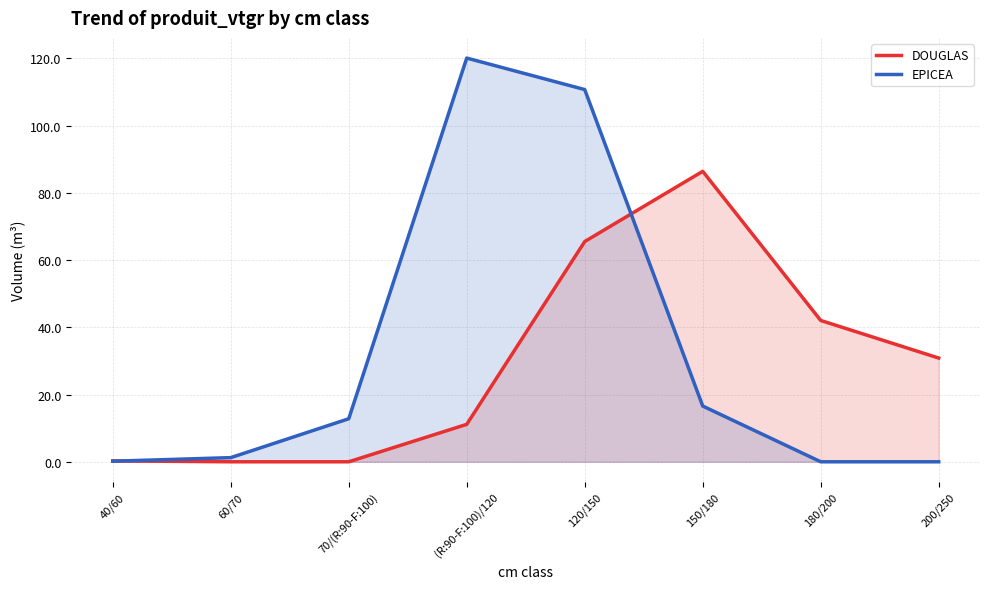

Is it true that EPICEA equals 151.3 at 120/150?

False